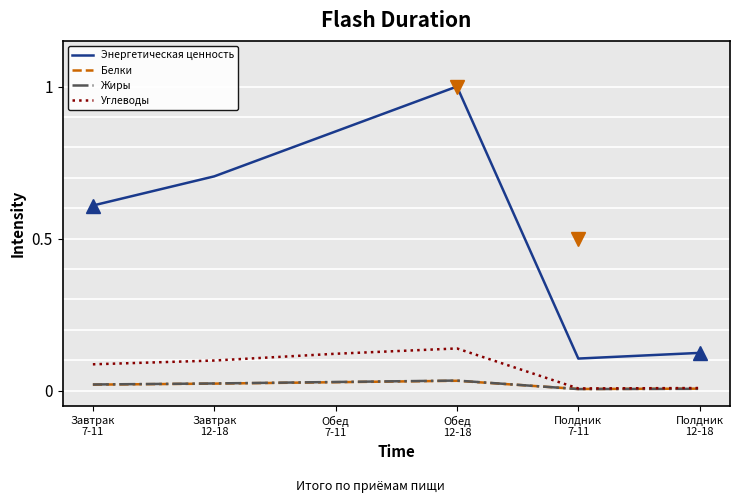

Which series has the largest range (max minus min)?

Энергетическая ценность